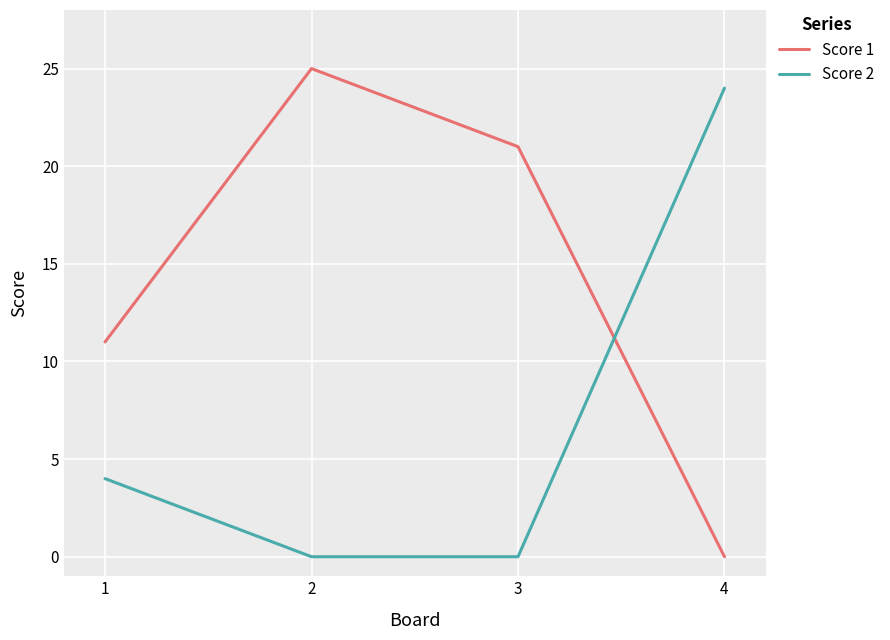

Is it true that Score 2 equals -11 at 3?

False